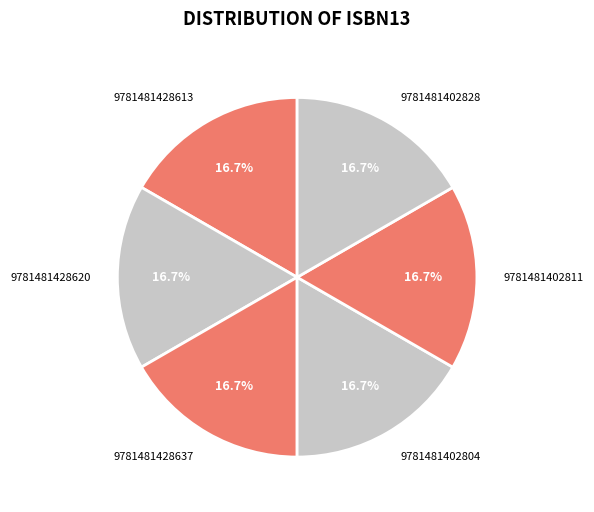

What percentage is the 9781481428613 slice, to the nearest percent?

17%